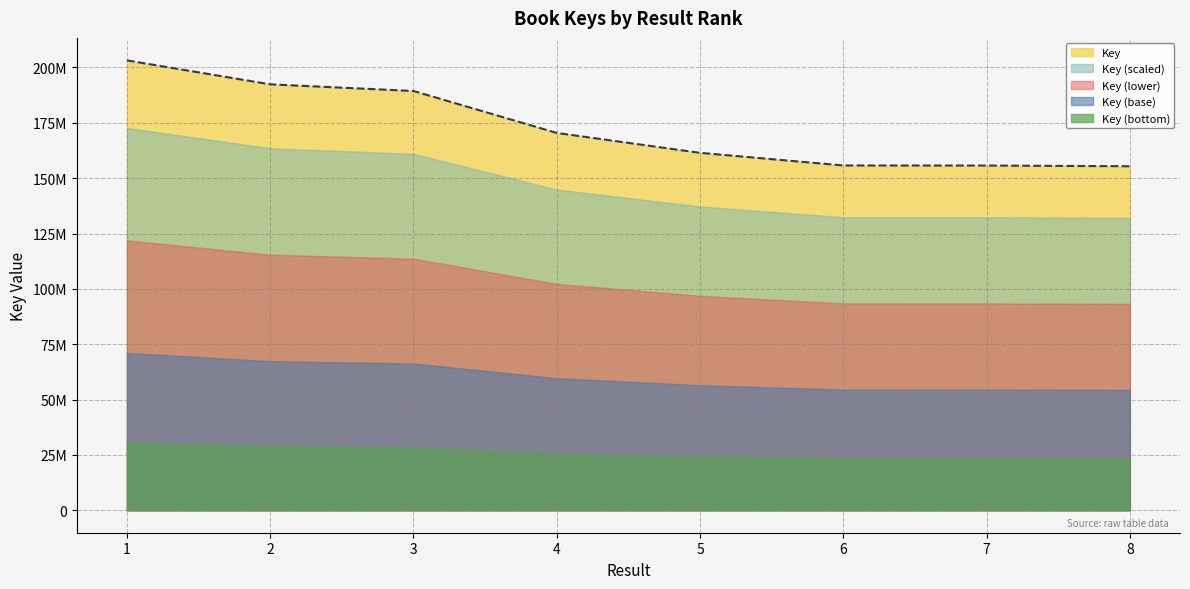

True or false: the data has more than 0 interior local peaks.

False